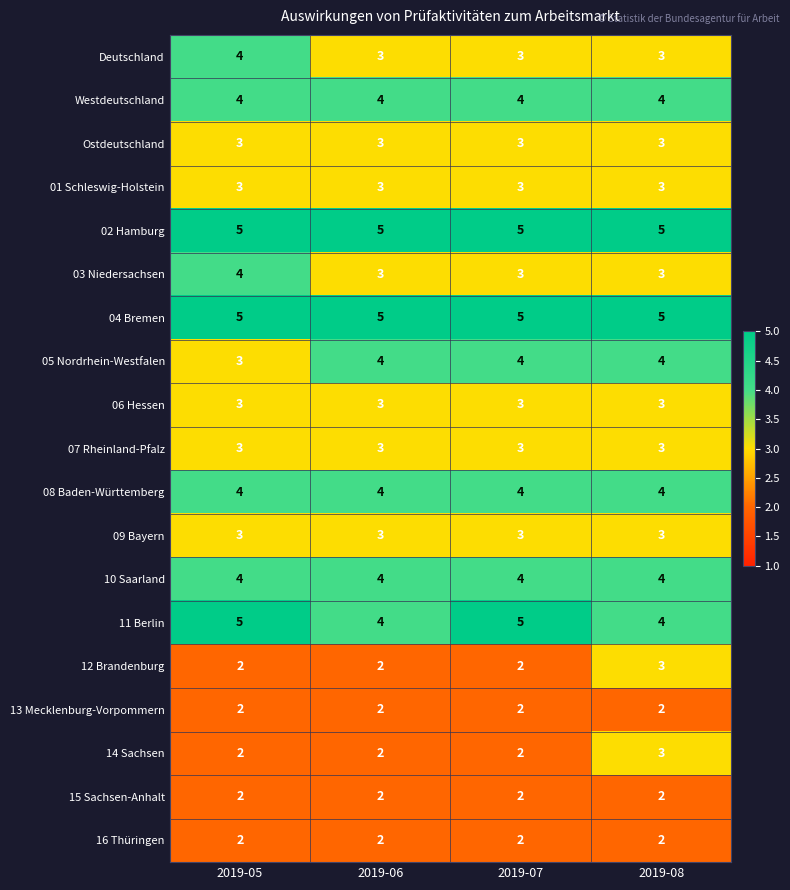

What is the total value across all series at 2019-07?

62